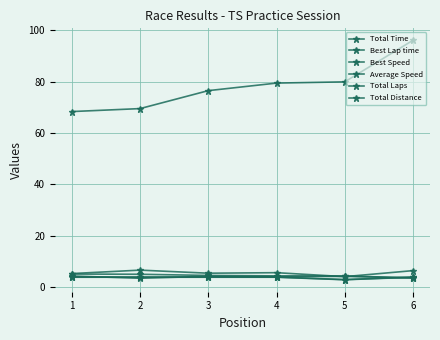

Reading left to right, what are all the values shown in this chart?

Total Time: 5.3	6.7	5.5	5.7	4.1	6.5
Best Lap time: 68.4	69.5	76.5	79.5	79.9	96.1
Best Speed: 5.2	5.1	4.6	4.4	4.4	3.7
Average Speed: 4.4	3.5	4.3	4.1	4.3	3.6
Total Laps: 4.0	4.0	4.0	4.0	3.0	4.0
Total Distance: 3.9	3.9	3.9	3.9	2.9	3.9